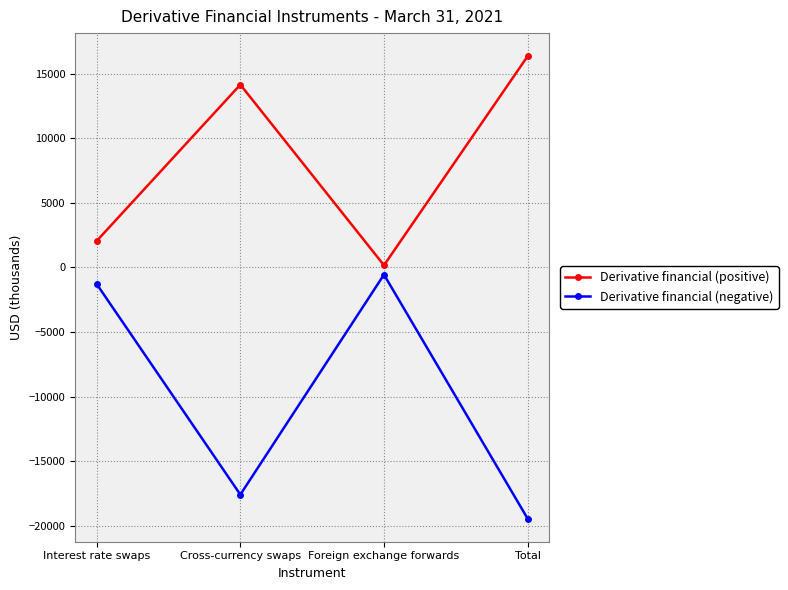

What is the average value of the Derivative financial (negative) series?

-9724